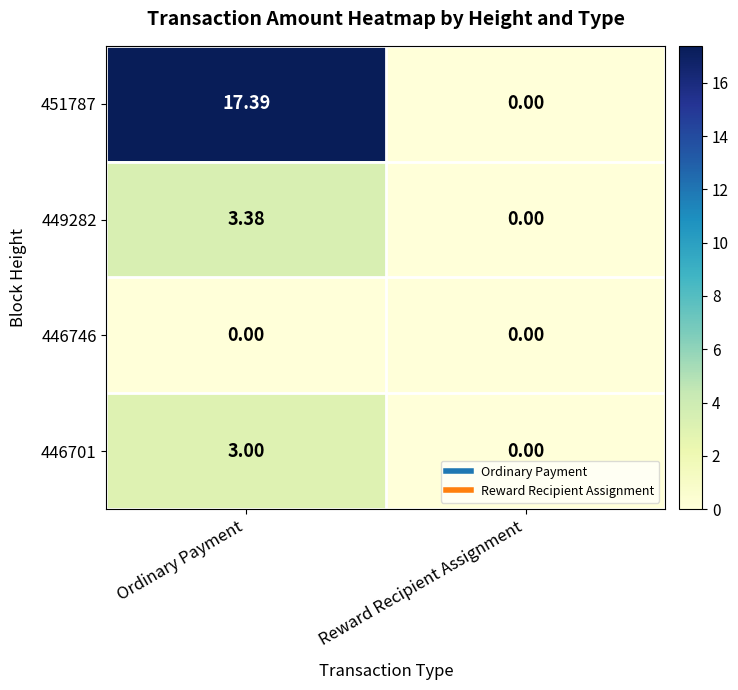

At which category is the sum across all series the highest?

Ordinary Payment